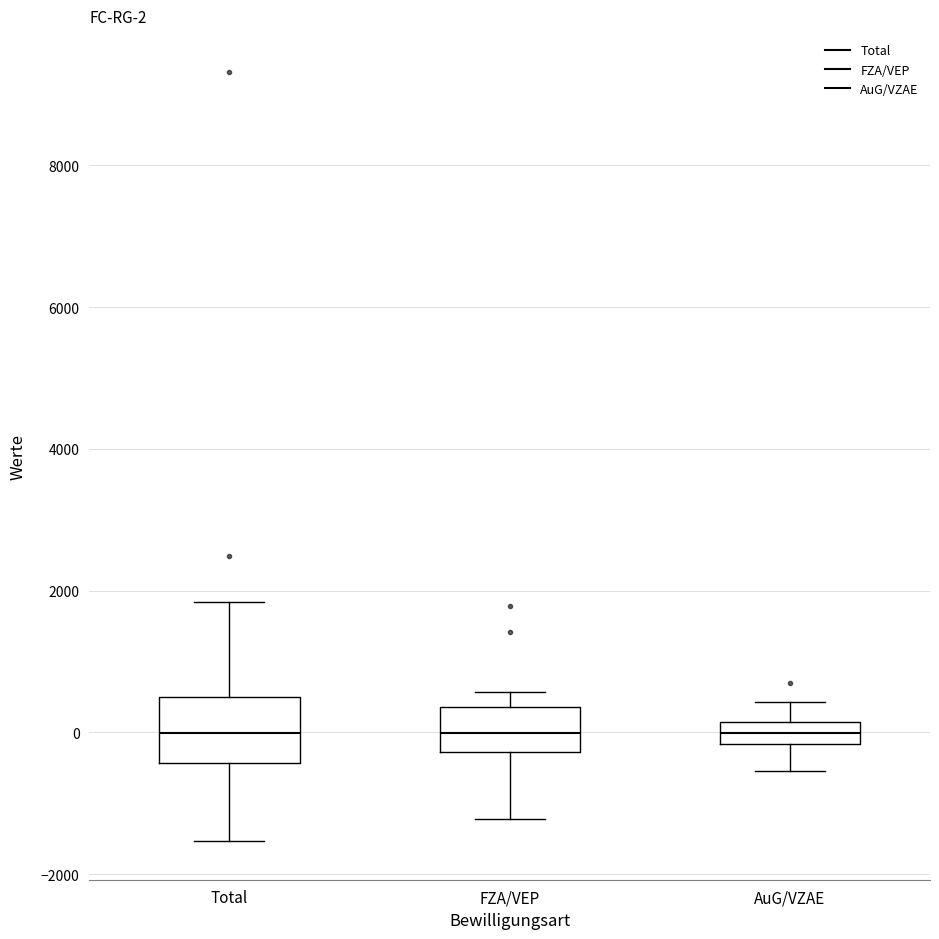

Which box is the tallest, from its lower edge to its upper edge?

Total